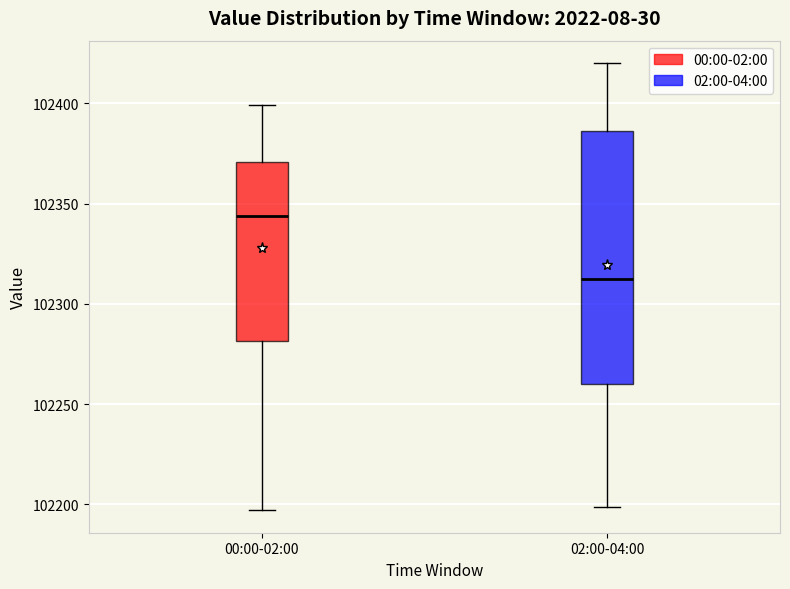

Reading left to right, read every box against the y-axis: the position of its median line, the range the box covers, and the ends of its whiskers. The values are not printed on the chart, so give them approximately, as read against the axis.

00:00-02:00: median 102345, box 102280 to 102370, whiskers 102195 to 102400
02:00-04:00: median 102310, box 102260 to 102385, whiskers 102200 to 102420